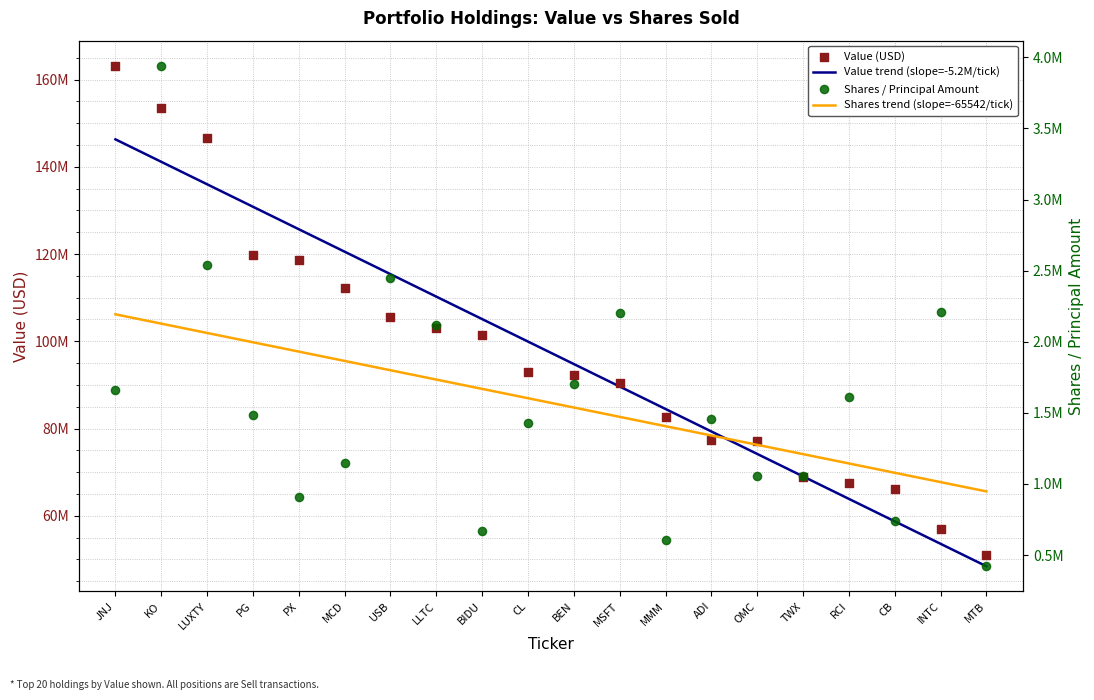

Which series contains the highest Y value?

Value (USD)